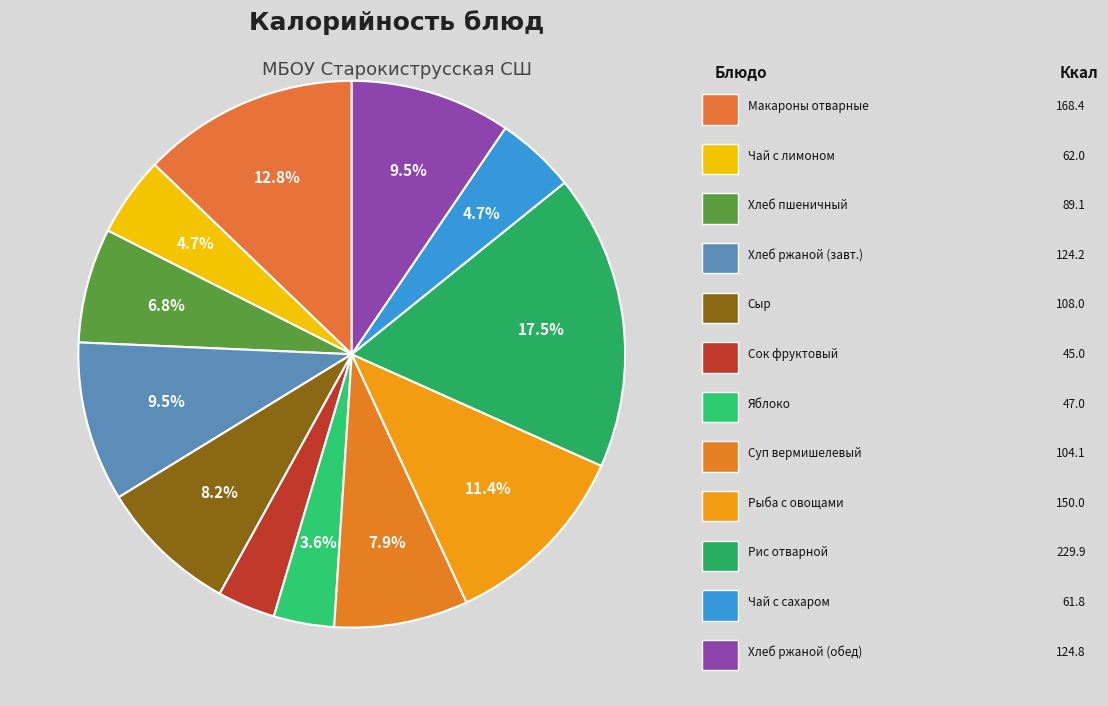

How many segments does this pie chart have?

12